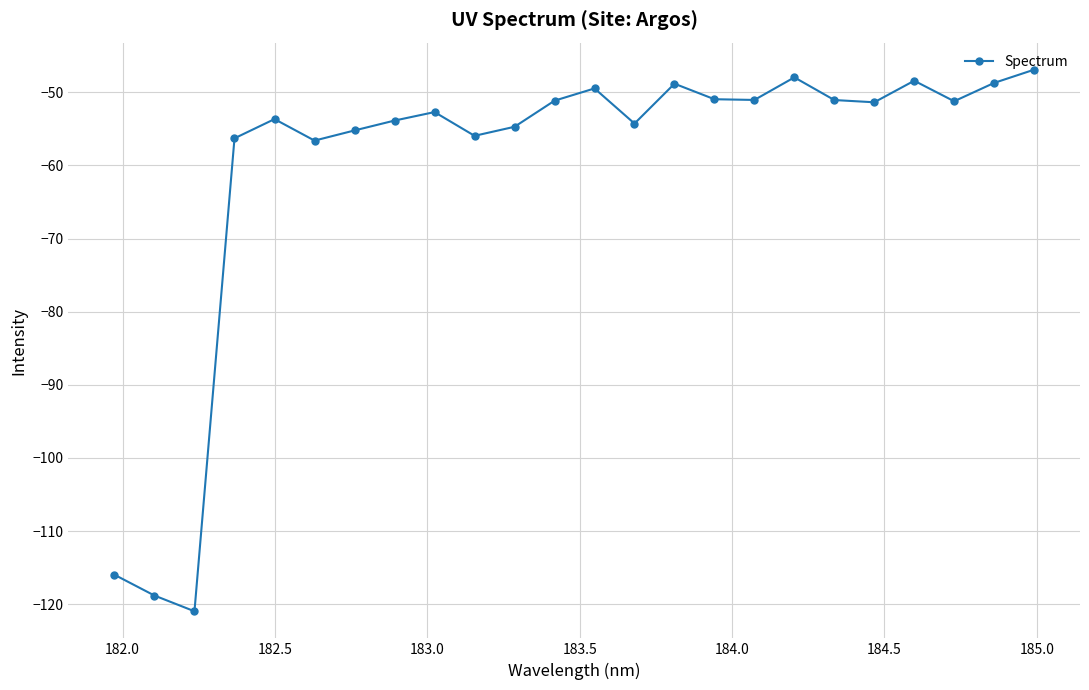

What is the difference between the second highest and minimum values?

73.0